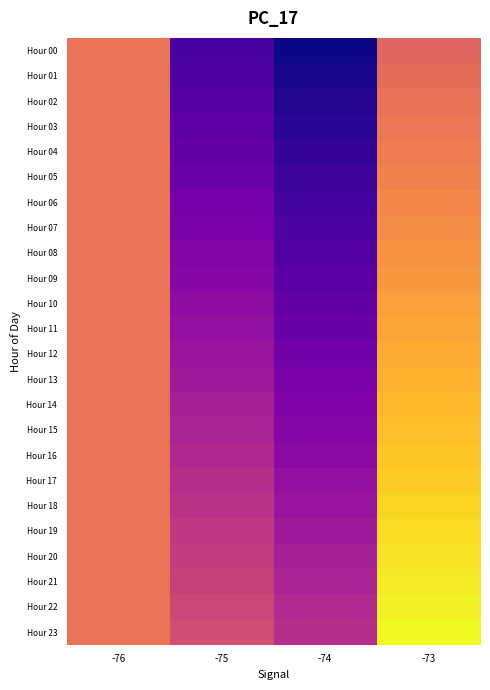

Between -76 and -74, which is larger?

-76